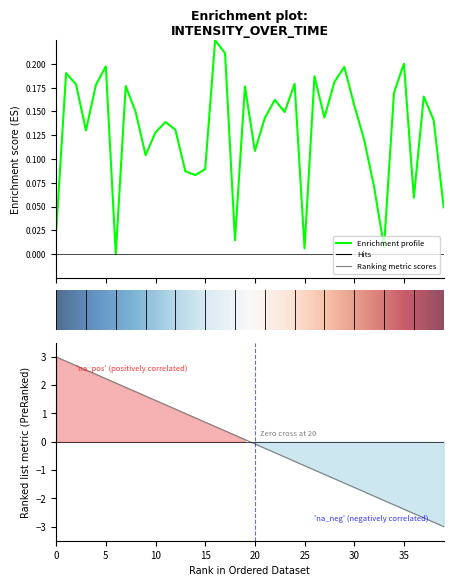

What is the difference between the values at 33 and 13?

0.1